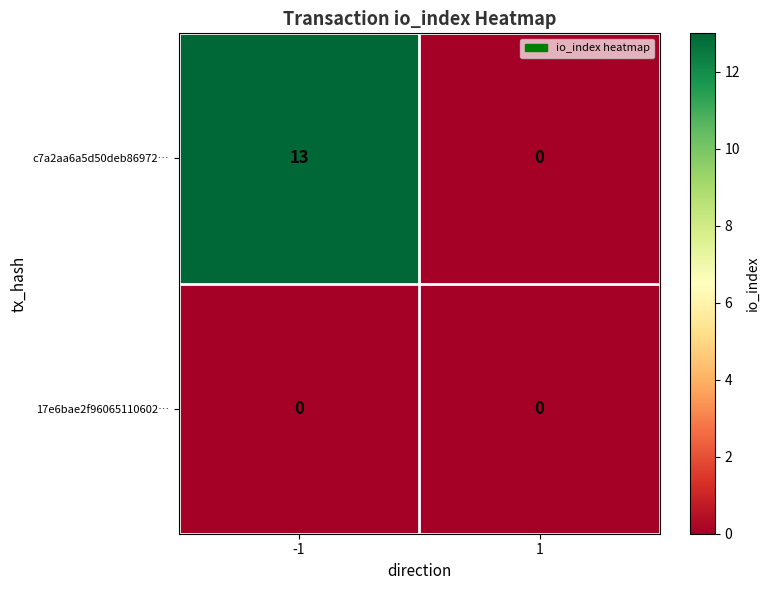

What is the sum of the c7a2aa6a5d50deb86972… values at 1 and -1?

13